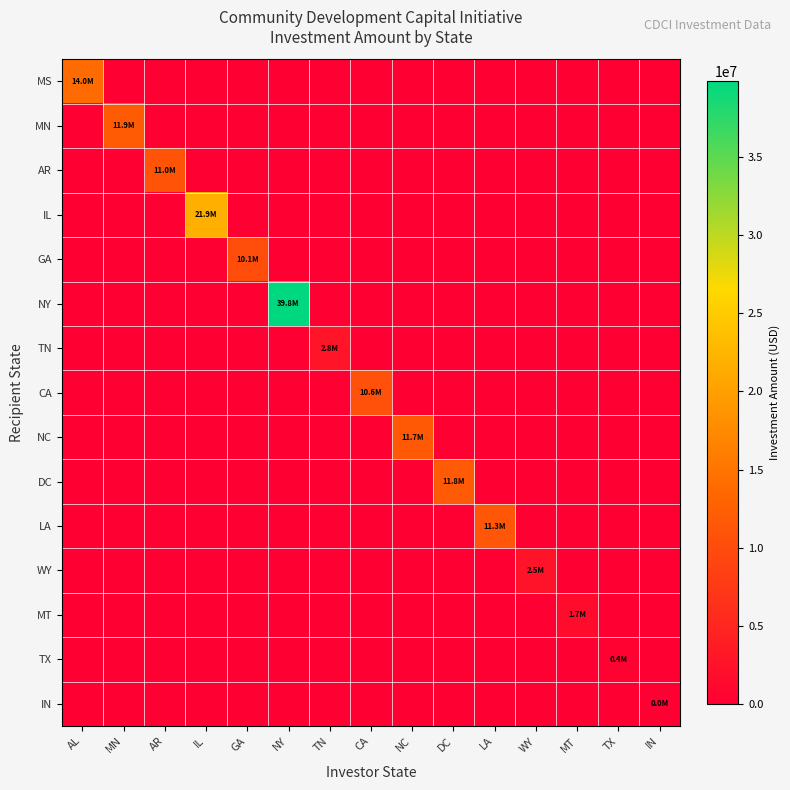

Reading left to right, transcribe all the data shown in this chart.

MS: AL=14000000	MN=0	AR=0	IL=0	GA=0	NY=0	TN=0	CA=0	NC=0	DC=0	LA=0	WY=0	MT=0	TX=0	IN=0
MN: AL=0	MN=11926000	AR=0	IL=0	GA=0	NY=0	TN=0	CA=0	NC=0	DC=0	LA=0	WY=0	MT=0	TX=0	IN=0
AR: AL=0	MN=0	AR=11000000	IL=0	GA=0	NY=0	TN=0	CA=0	NC=0	DC=0	LA=0	WY=0	MT=0	TX=0	IN=0
IL: AL=0	MN=0	AR=0	IL=21864000	GA=0	NY=0	TN=0	CA=0	NC=0	DC=0	LA=0	WY=0	MT=0	TX=0	IN=0
GA: AL=0	MN=0	AR=0	IL=0	GA=10134000	NY=0	TN=0	CA=0	NC=0	DC=0	LA=0	WY=0	MT=0	TX=0	IN=0
NY: AL=0	MN=0	AR=0	IL=0	GA=0	NY=39840000	TN=0	CA=0	NC=0	DC=0	LA=0	WY=0	MT=0	TX=0	IN=0
TN: AL=0	MN=0	AR=0	IL=0	GA=0	NY=0	TN=2795000	CA=0	NC=0	DC=0	LA=0	WY=0	MT=0	TX=0	IN=0
CA: AL=0	MN=0	AR=0	IL=0	GA=0	NY=0	TN=0	CA=10646000	NC=0	DC=0	LA=0	WY=0	MT=0	TX=0	IN=0
NC: AL=0	MN=0	AR=0	IL=0	GA=0	NY=0	TN=0	CA=0	NC=11735000	DC=0	LA=0	WY=0	MT=0	TX=0	IN=0
DC: AL=0	MN=0	AR=0	IL=0	GA=0	NY=0	TN=0	CA=0	NC=0	DC=11781000	LA=0	WY=0	MT=0	TX=0	IN=0
LA: AL=0	MN=0	AR=0	IL=0	GA=0	NY=0	TN=0	CA=0	NC=0	DC=0	LA=11334000	WY=0	MT=0	TX=0	IN=0
WY: AL=0	MN=0	AR=0	IL=0	GA=0	NY=0	TN=0	CA=0	NC=0	DC=0	LA=0	WY=2500000	MT=0	TX=0	IN=0
MT: AL=0	MN=0	AR=0	IL=0	GA=0	NY=0	TN=0	CA=0	NC=0	DC=0	LA=0	WY=0	MT=1657000	TX=0	IN=0
TX: AL=0	MN=0	AR=0	IL=0	GA=0	NY=0	TN=0	CA=0	NC=0	DC=0	LA=0	WY=0	MT=0	TX=435000	IN=0
IN: AL=0	MN=0	AR=0	IL=0	GA=0	NY=0	TN=0	CA=0	NC=0	DC=0	LA=0	WY=0	MT=0	TX=0	IN=10000